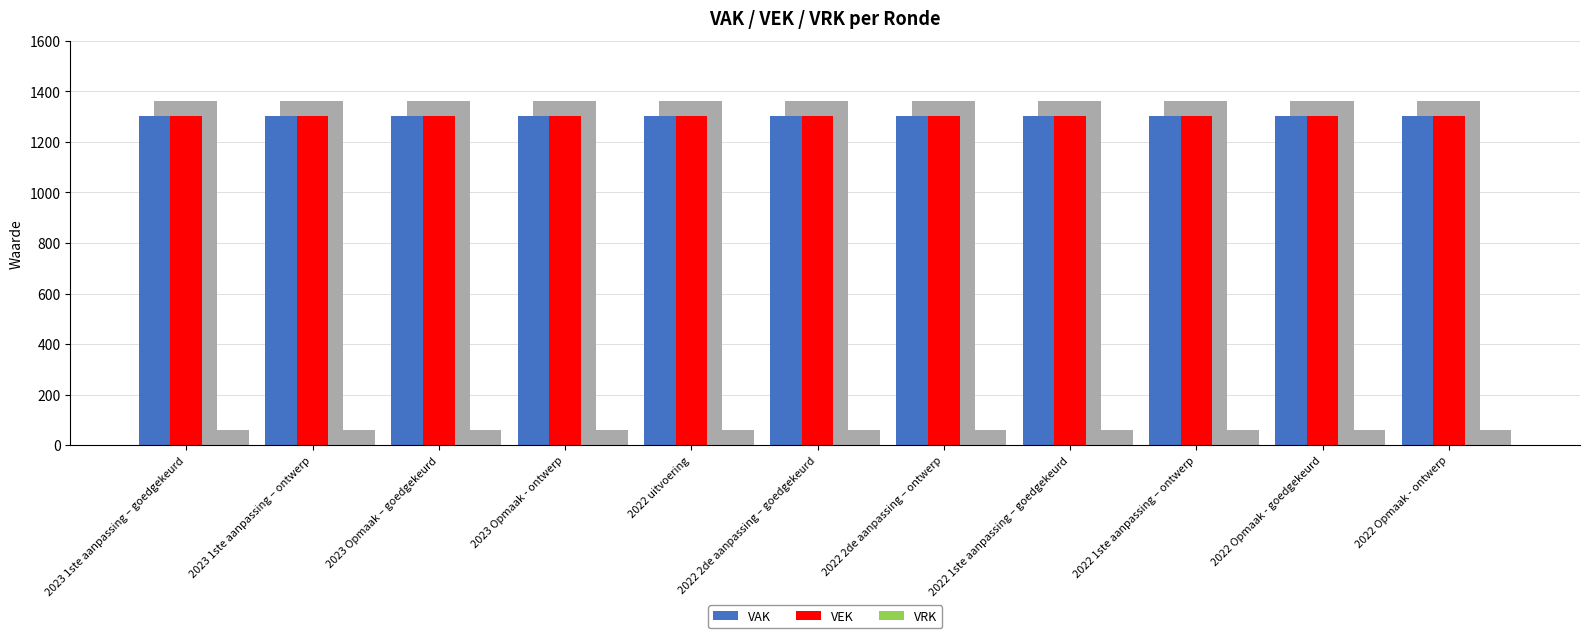

The value of VEK at 2023 Opmaak – goedgekeurd is 1301. True or false?

True